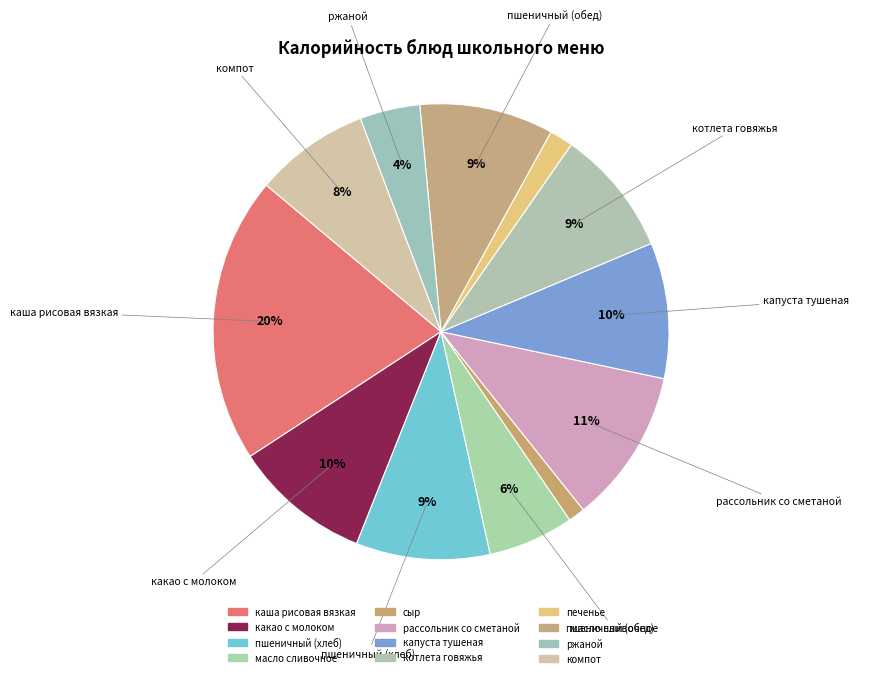

Rank the categories by value from highest to lowest.

каша рисовая вязкая, рассольник со сметаной, какао с молоком, капуста тушеная, пшеничный (хлеб), пшеничный (обед), котлета говяжья, компот, масло сливочное, ржаной, печенье, сыр